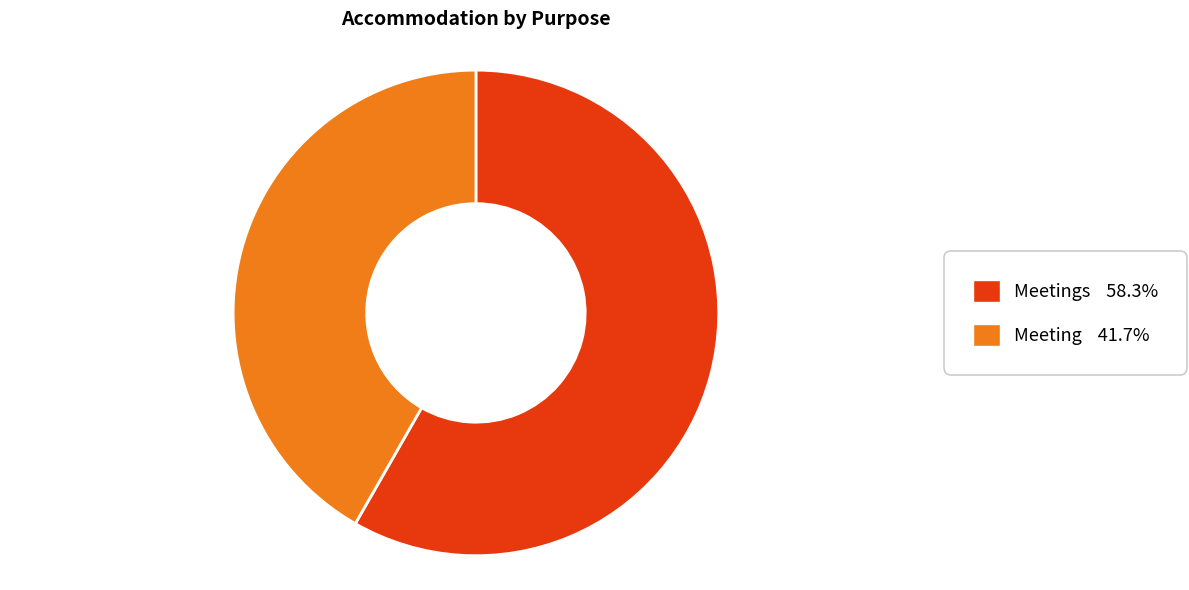

Is there any slice that represents more than half of the pie?

Yes